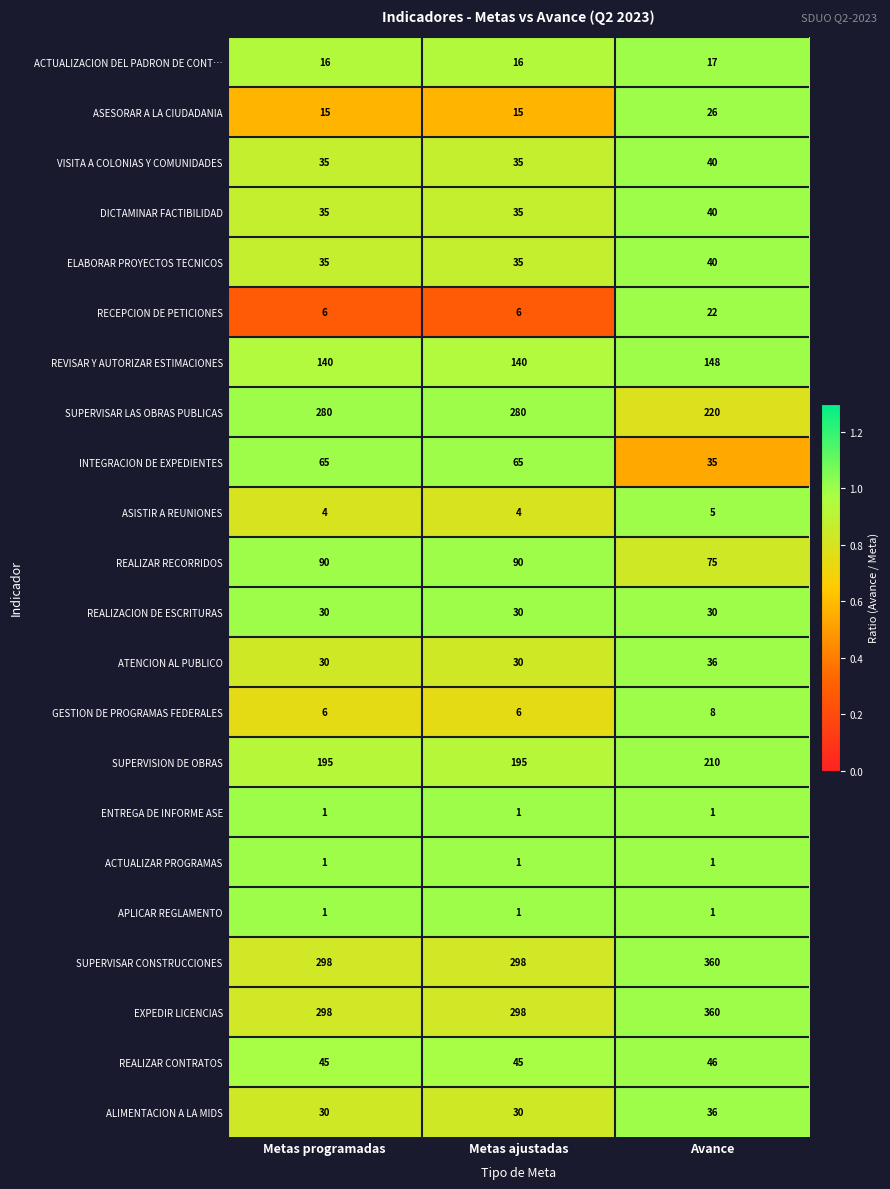

The value of ASESORAR A LA CIUDADANIA at Metas ajustadas is 24. True or false?

False